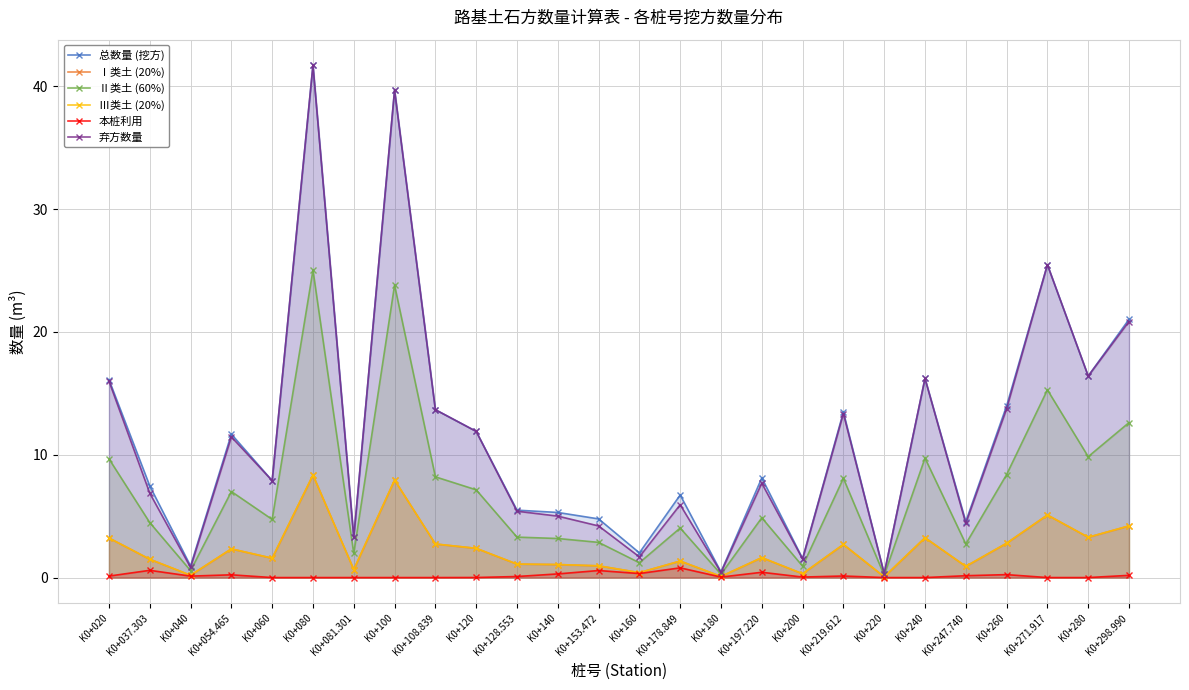

True or false: Ⅱ类土 (60%) and Ⅲ类土 (20%) cross at least once.

False